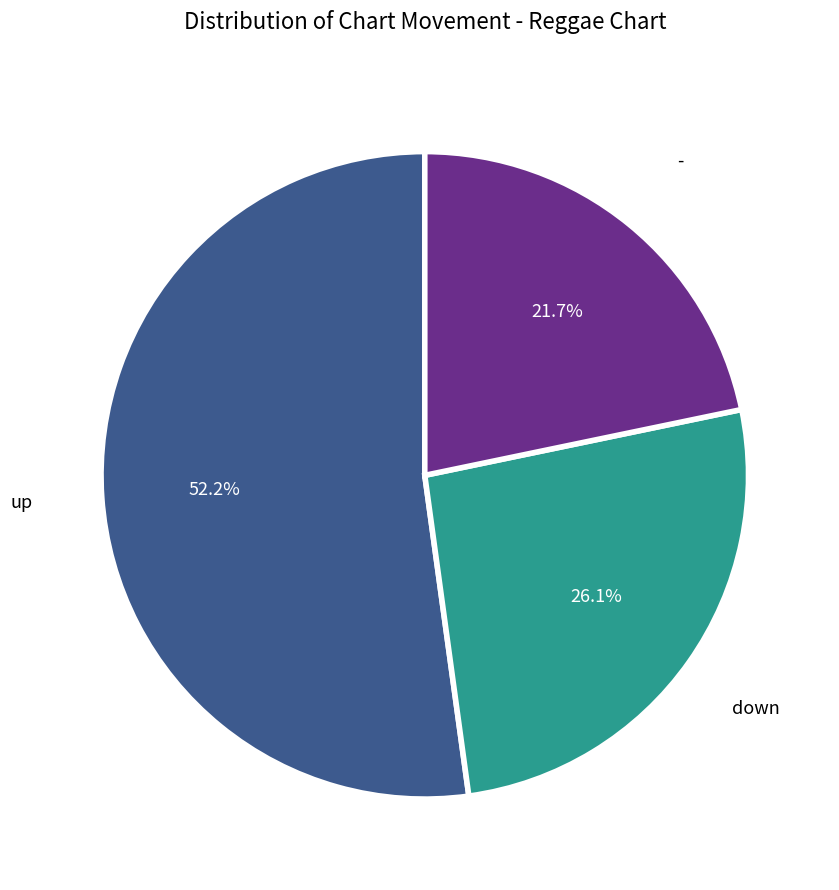

Which slice is the smallest?

-